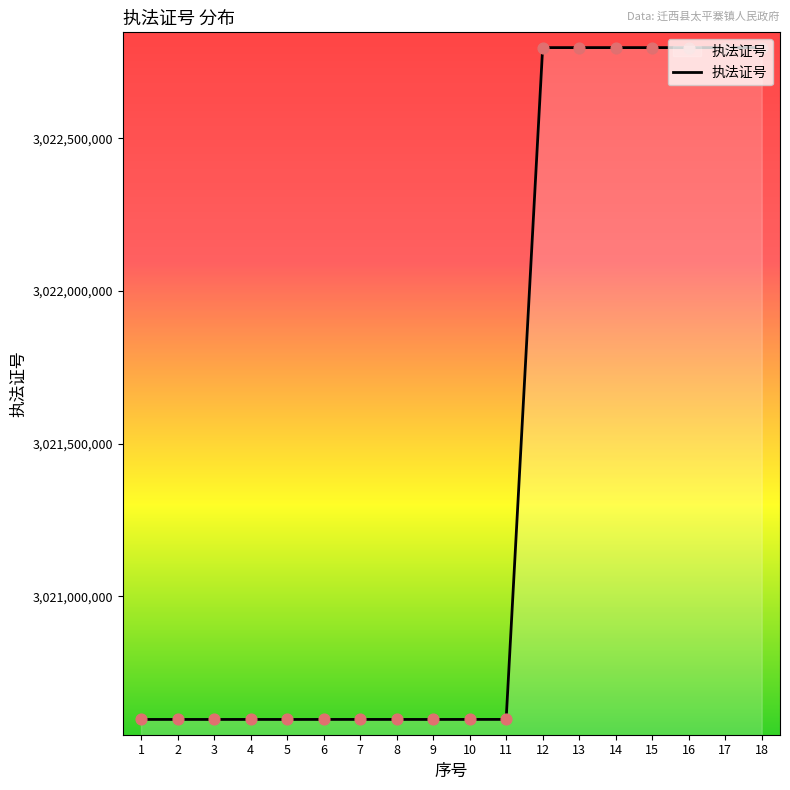

What is the change in value from 9 to 13?

+2199974